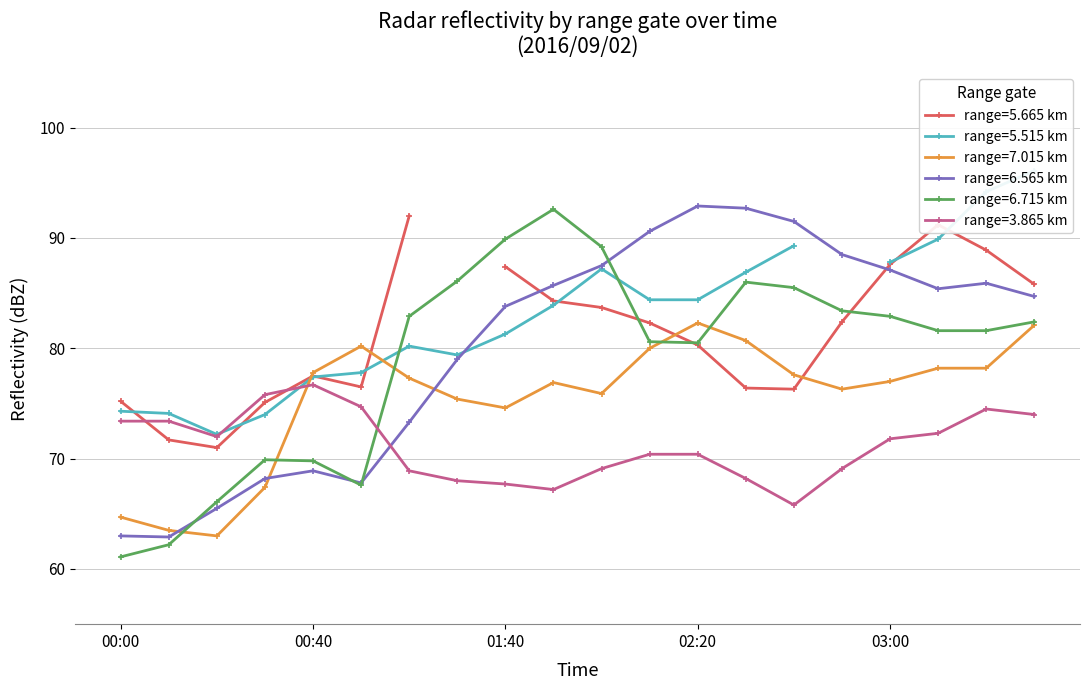

How many data points in 6.565 are less than 85?

10